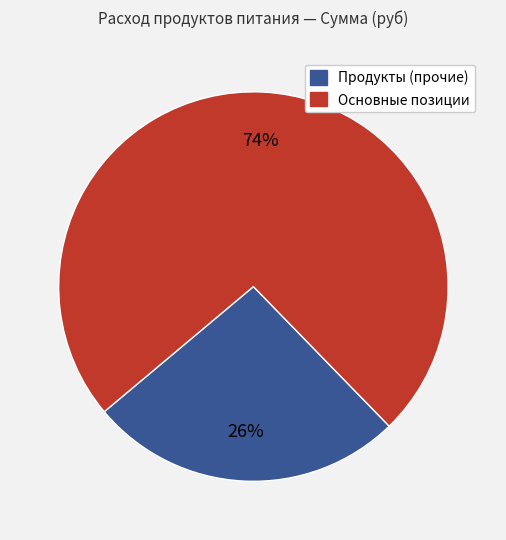

Approximately how many times larger is the value at Основные позиции compared to Продукты (прочие)?

2.8